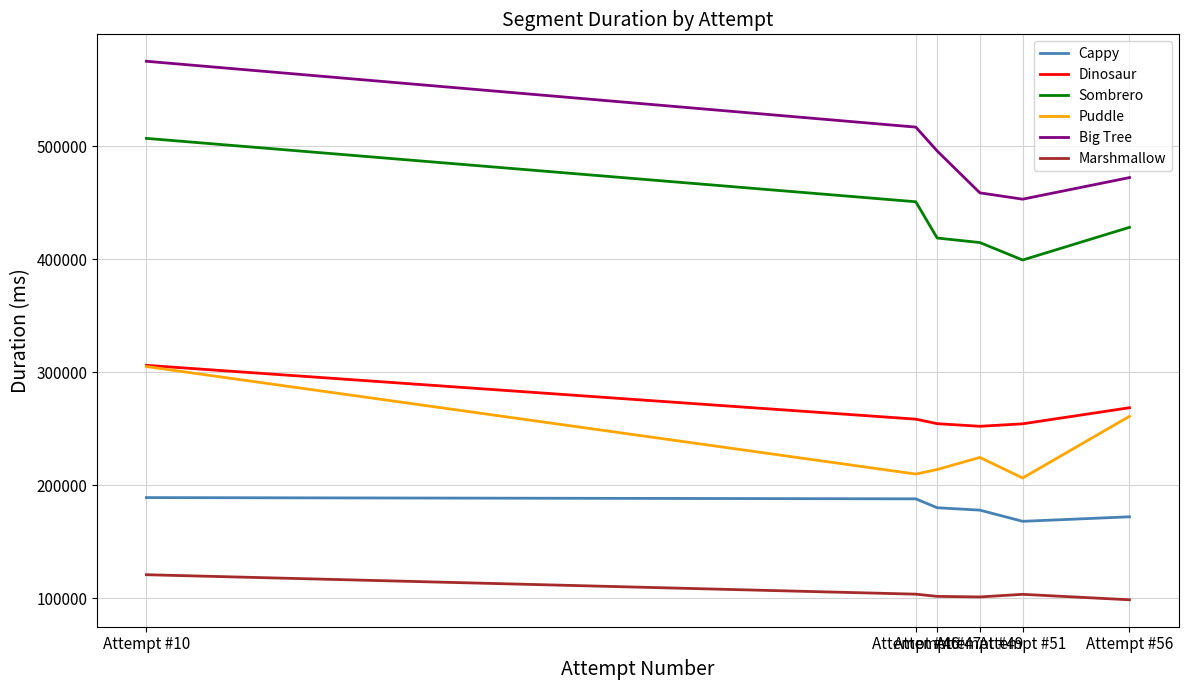

True or false: Sombrero and Marshmallow intersect in this chart.

False